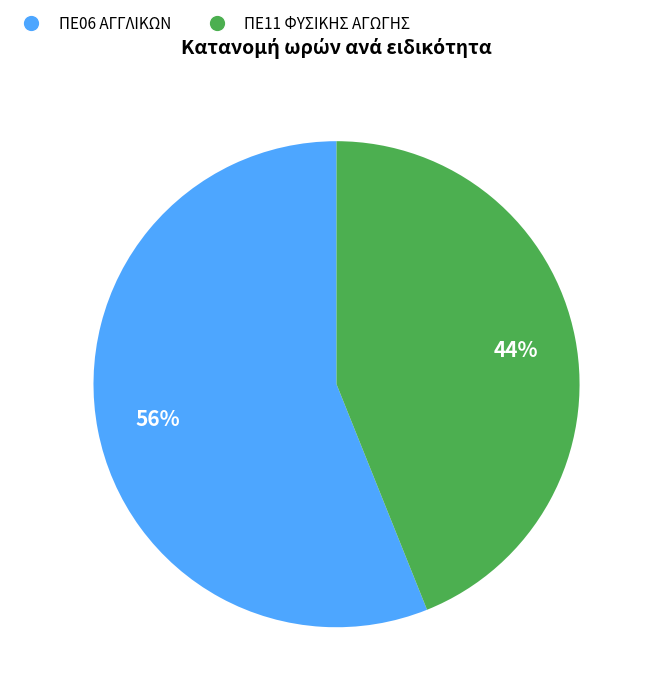

Is there a majority slice in this chart?

Yes